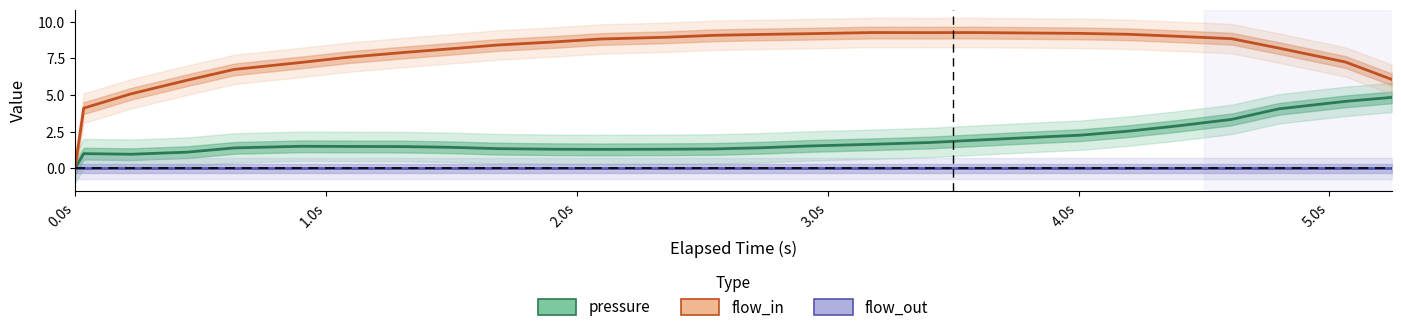

At how many categories does at least one series exceed 3?

26